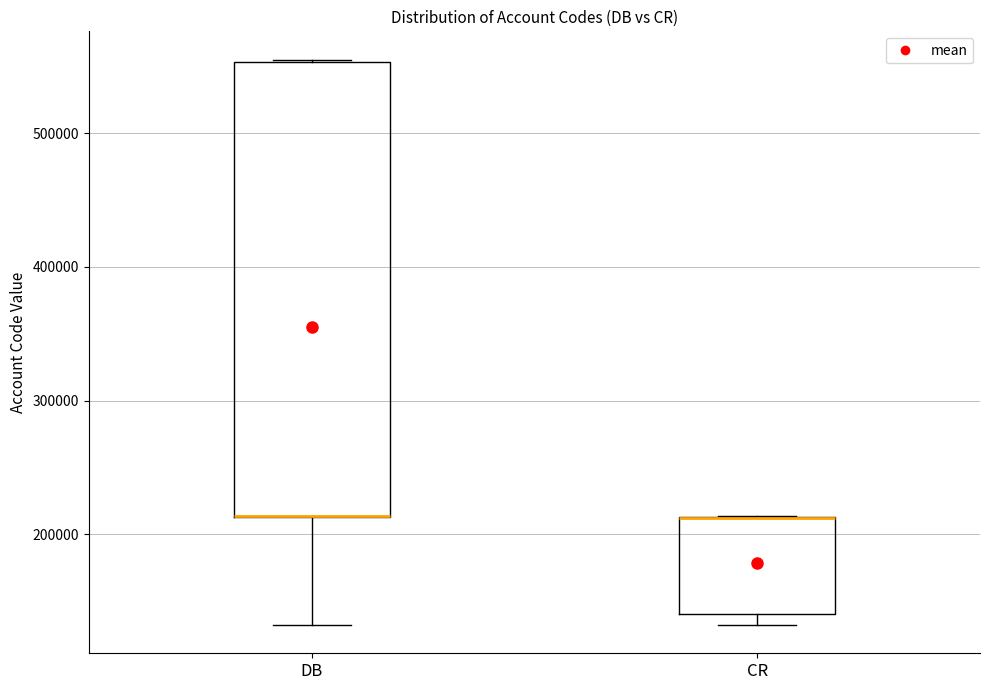

Reading left to right, read every box against the y-axis: the position of its median line, the range the box covers, and the ends of its whiskers. The values are not printed on the chart, so give them approximately, as read against the axis.

DB: median 210000 (drawn on the box's lower edge), box 210000 to 550000, whiskers 130000 to 560000
CR: median 210000 (drawn on the box's upper edge), box 140000 to 210000, whiskers 130000 to 210000